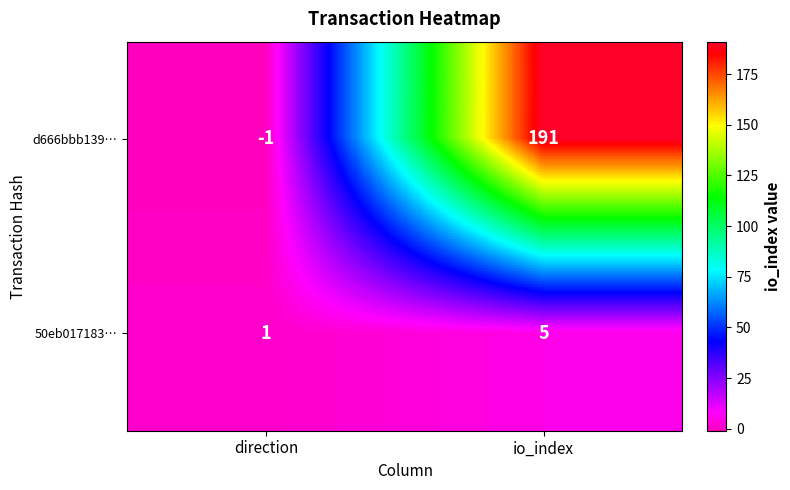

What is the difference between the 50eb017183… values at direction and io_index?

4